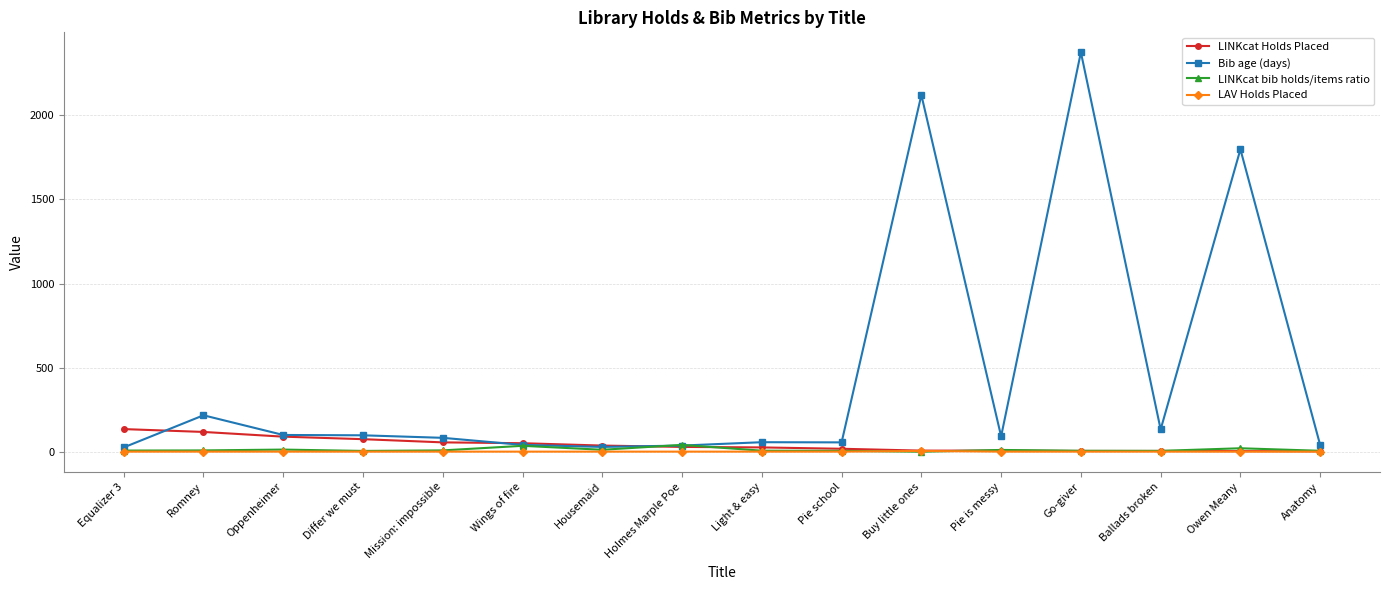

The Bib age (days) series shows 29.0 at Housemaid. True or false?

True